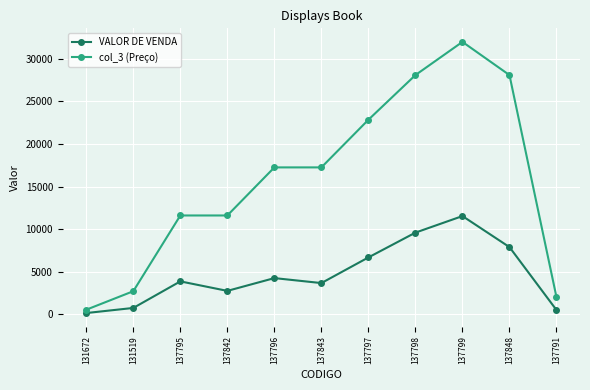

How many data points in col_3 (Preço) are less than 17250?

5